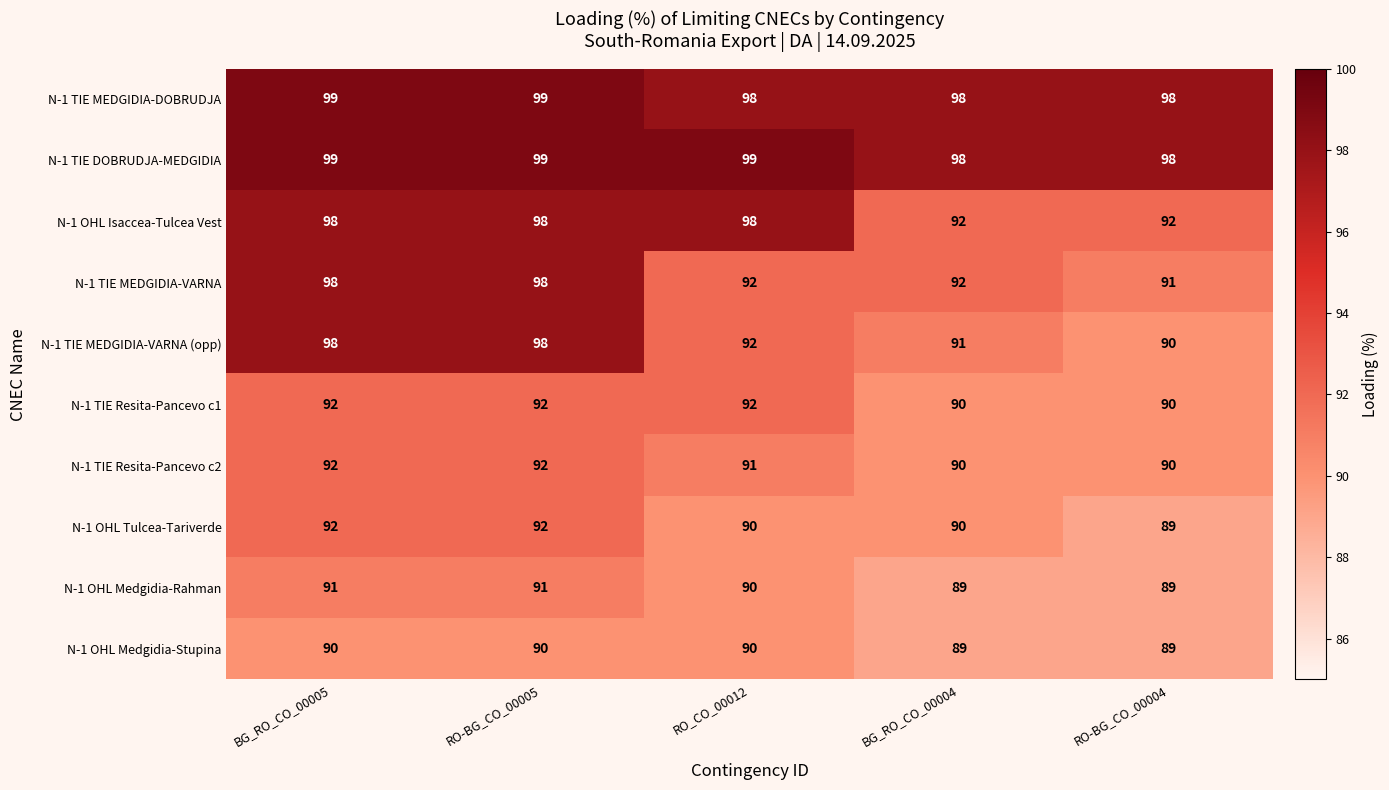

Which series has the widest spread of values?

N-1 TIE MEDGIDIA-VARNA (opp)